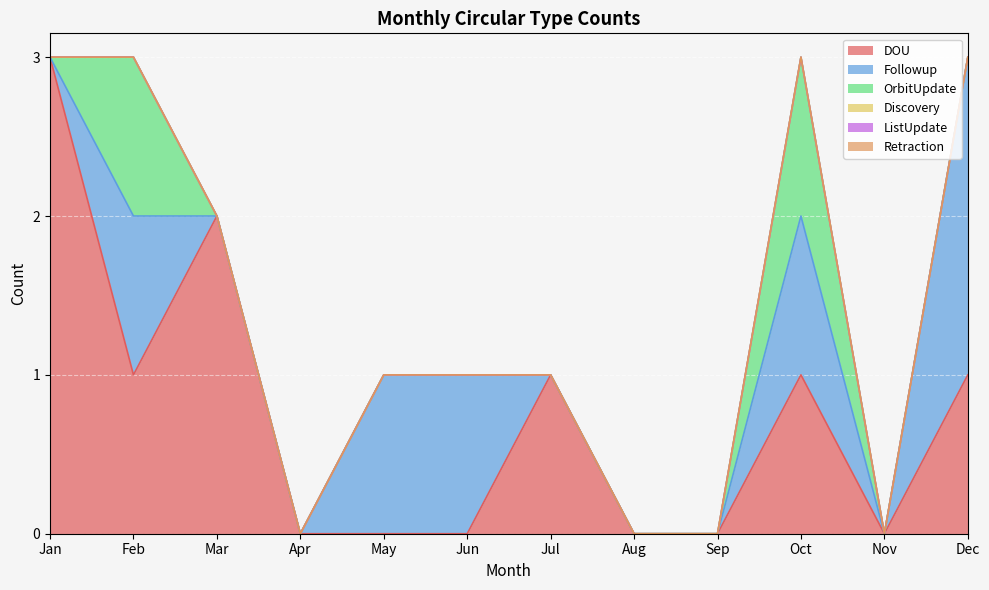

Reading right to left, list all the values displayed in this chart.

DOU: Dec=1	Nov=0	Oct=1	Sep=0	Aug=0	Jul=1	Jun=0	May=0	Apr=0	Mar=2	Feb=1	Jan=3
Followup: Dec=2	Nov=0	Oct=1	Sep=0	Aug=0	Jul=0	Jun=1	May=1	Apr=0	Mar=0	Feb=1	Jan=0
OrbitUpdate: Dec=0	Nov=0	Oct=1	Sep=0	Aug=0	Jul=0	Jun=0	May=0	Apr=0	Mar=0	Feb=1	Jan=0
Discovery: Dec=0	Nov=0	Oct=0	Sep=0	Aug=0	Jul=0	Jun=0	May=0	Apr=0	Mar=0	Feb=0	Jan=0
ListUpdate: Dec=0	Nov=0	Oct=0	Sep=0	Aug=0	Jul=0	Jun=0	May=0	Apr=0	Mar=0	Feb=0	Jan=0
Retraction: Dec=0	Nov=0	Oct=0	Sep=0	Aug=0	Jul=0	Jun=0	May=0	Apr=0	Mar=0	Feb=0	Jan=0